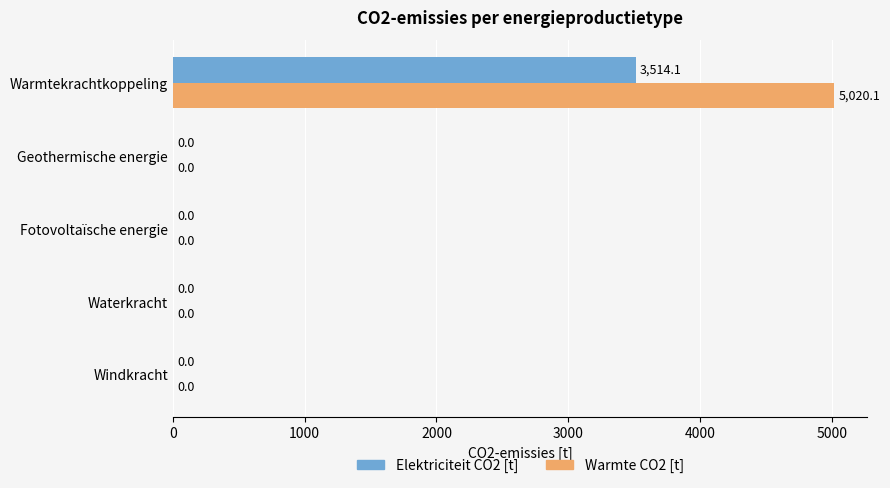

Is it true that Elektriciteit CO2 [t] equals 3514.1 at Warmtekrachtkoppeling?

True